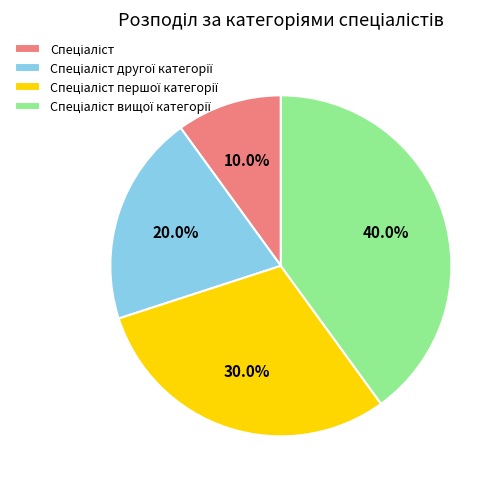

Is there any slice that represents more than half of the pie?

No